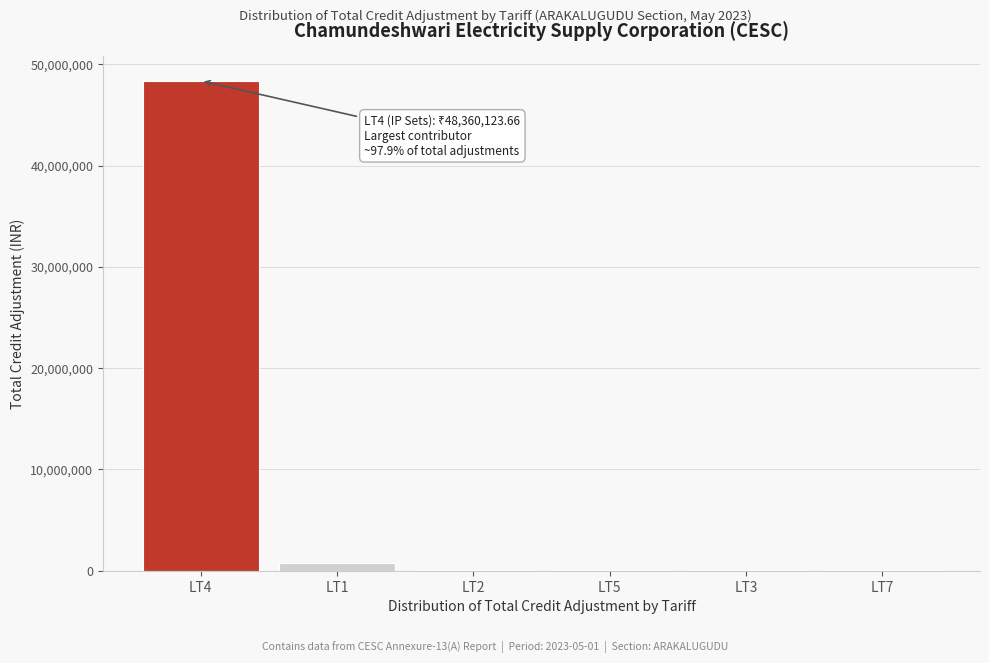

What is the maximum value shown in the chart?

48360123.7